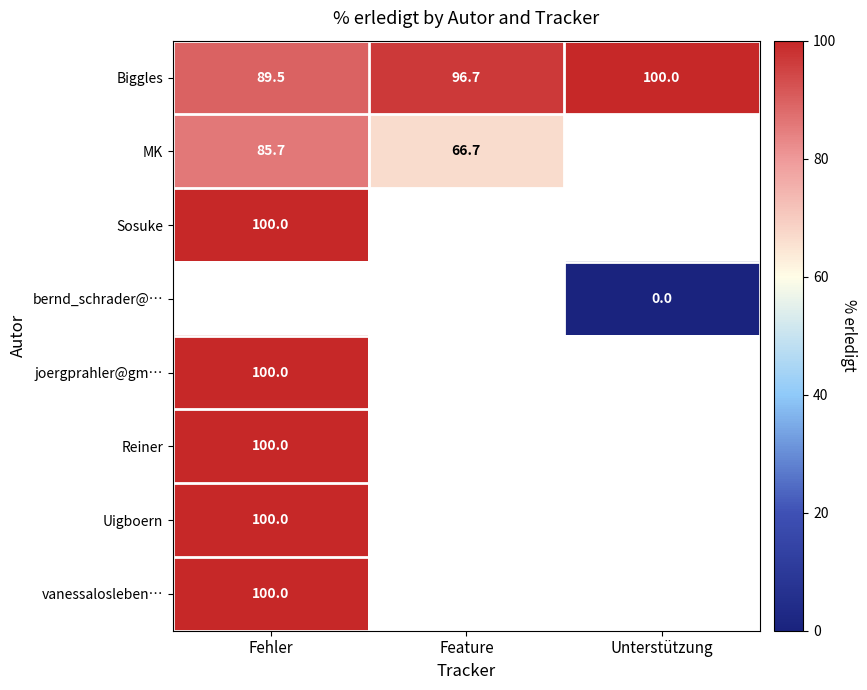

Which has a higher value, Feature or Fehler?

Feature